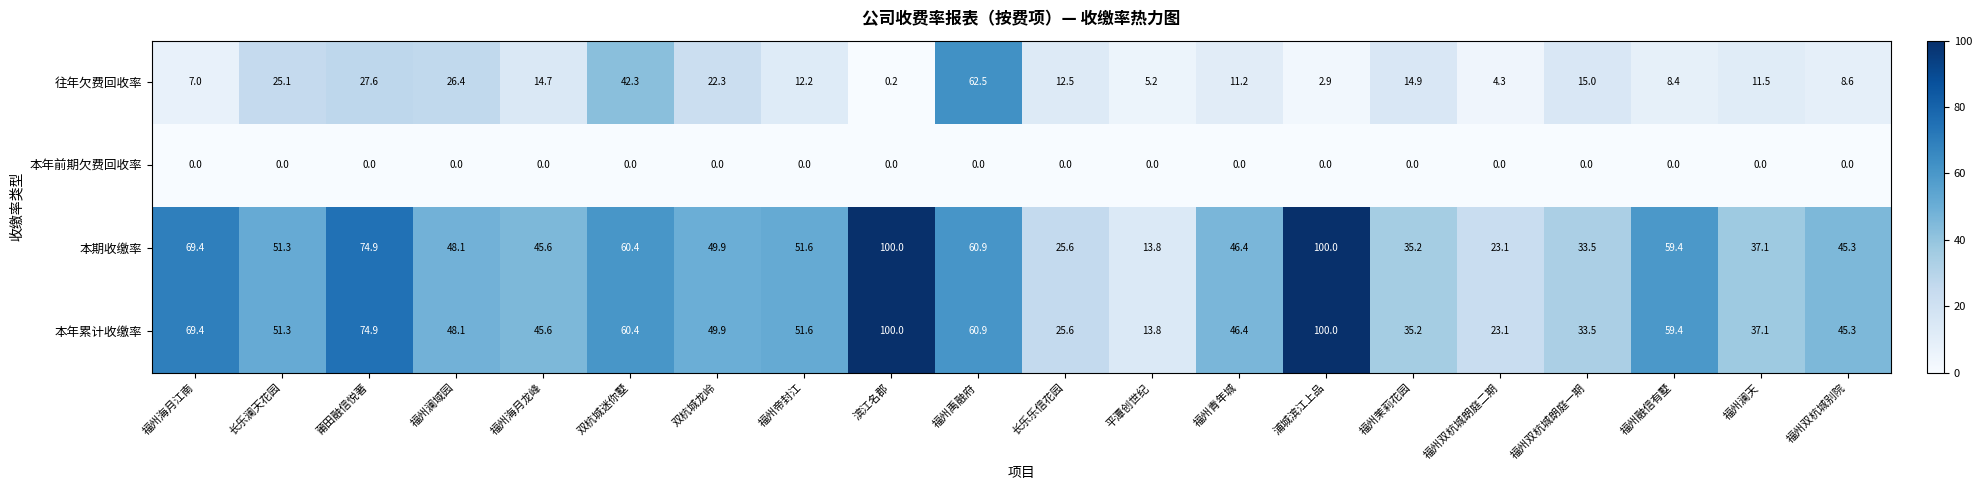

At how many categories does at least one series exceed 54?

7